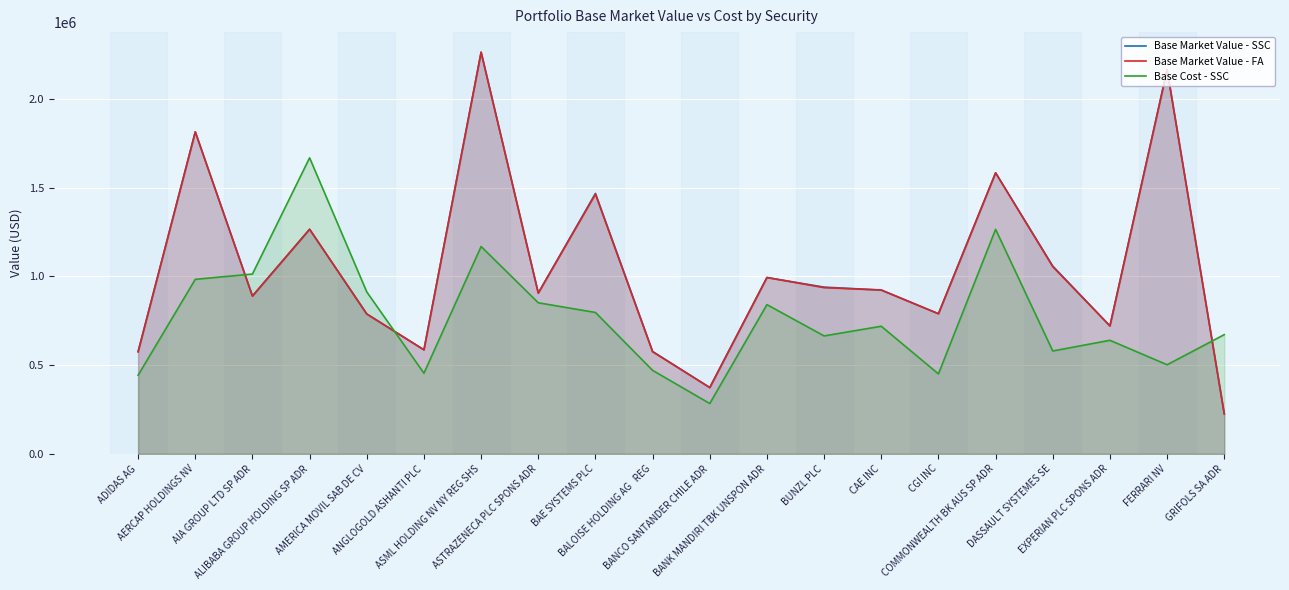

Reading left to right, transcribe all the data shown in this chart.

Base Market Value - SSC: 576334.1	1813627.6	888930.0	1265053.2	787936.4	586074.0	2262288.6	905728.0	1467056.5	576850.4	373503.0	993250.0	939120.8	922760.0	789394.0	1582979.2	1057781.5	720656.0	2164026.0	225303.0
Base Market Value - FA: 574456.0	1813627.6	888930.0	1265053.2	787936.4	586074.0	2262288.6	905728.0	1462870.3	575171.8	373503.0	993250.0	936441.1	922760.0	789394.0	1582979.2	1054334.5	720656.0	2164026.0	225303.0
Base Cost - SSC: 442936.3	982960.3	1012896.1	1667422.5	912222.8	454359.6	1167964.7	850998.0	796485.4	470293.7	283688.7	840525.1	664333.7	718831.5	450420.4	1264654.9	579503.6	639661.2	501929.7	671551.4